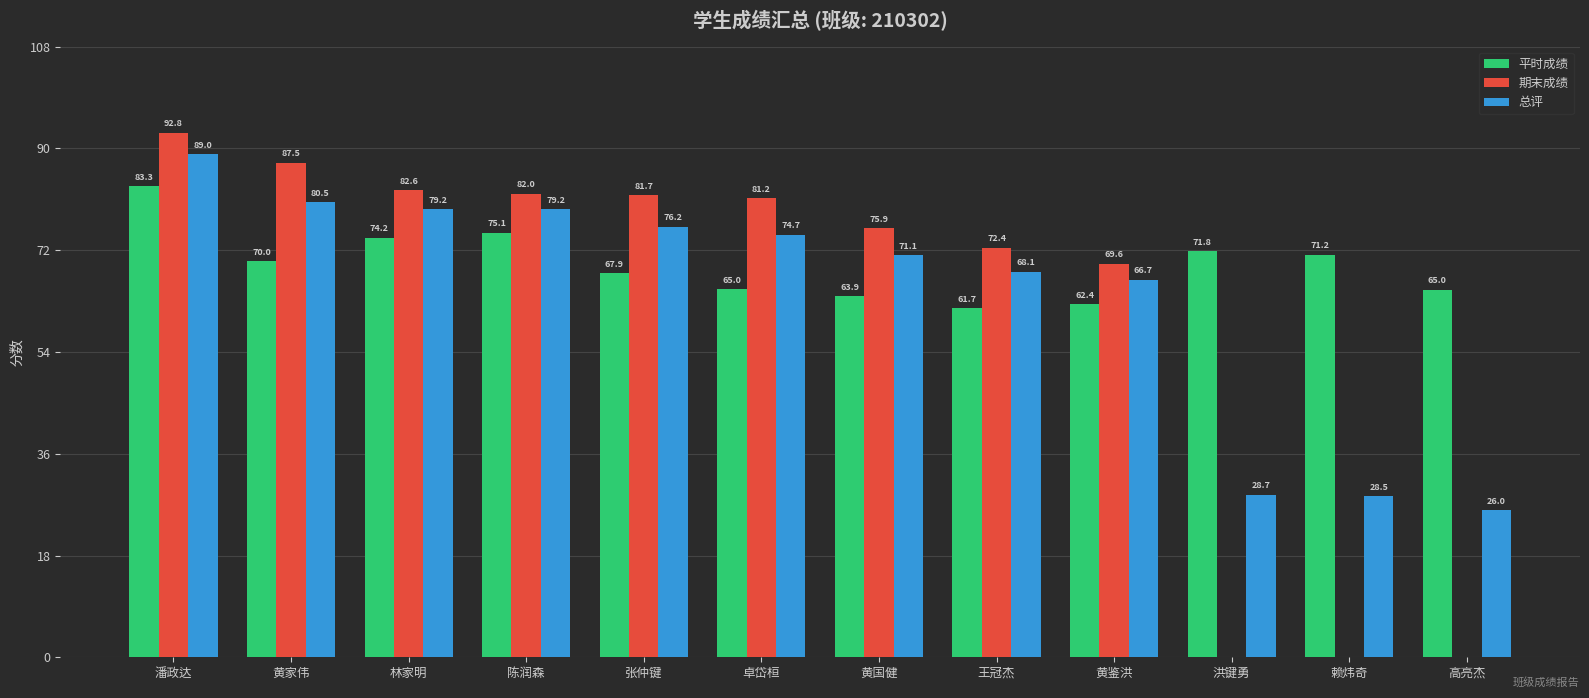

What is the total value across all series at 王冠杰?

202.3